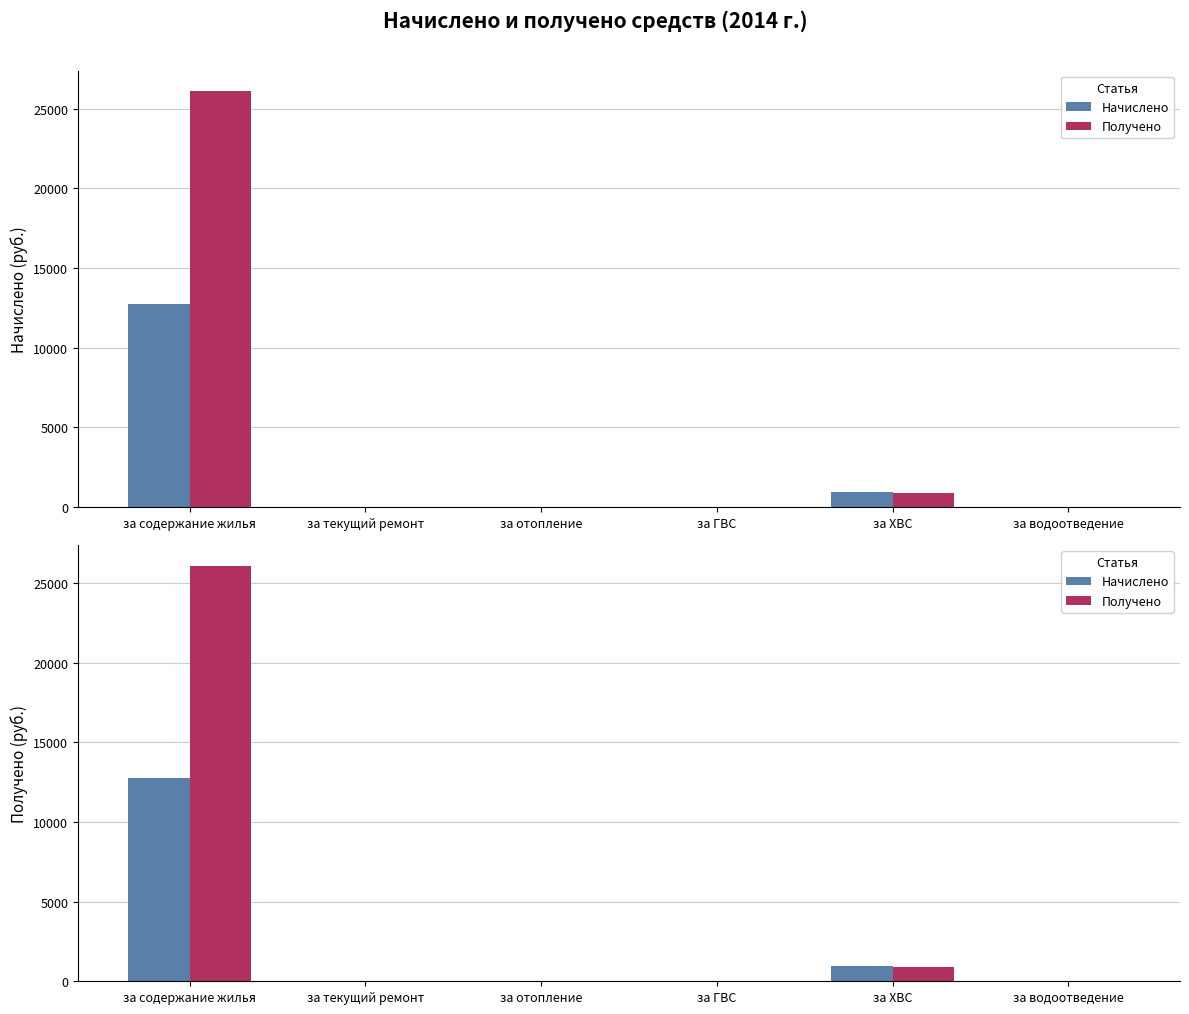

True or false: Начислено has a value of 0.0 at за отопление.

True